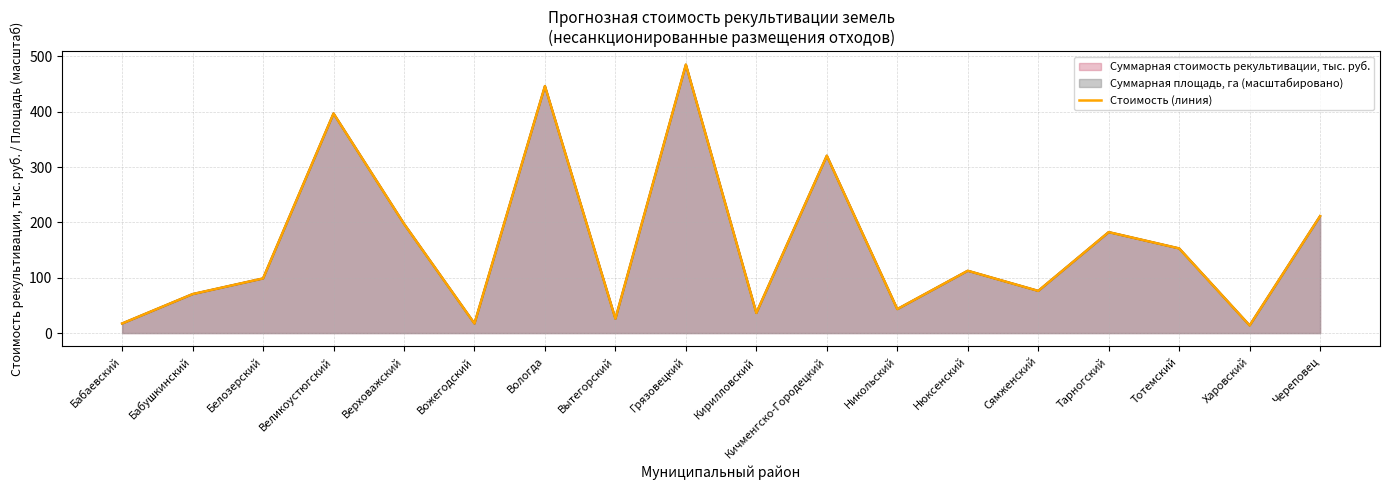

What is the smallest value displayed?

13.9